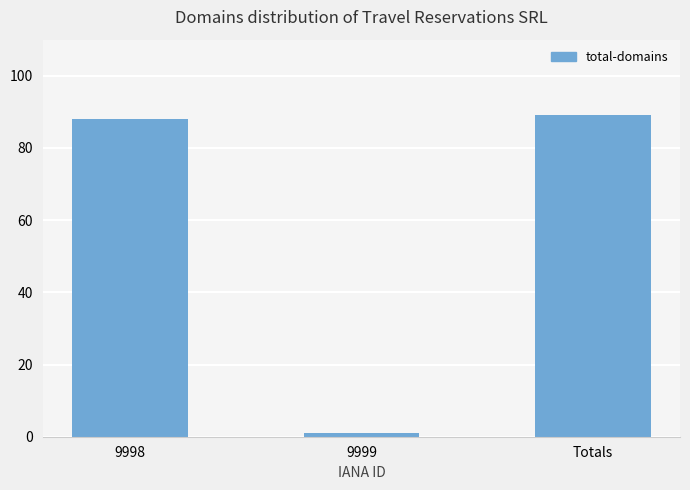

What is the approximate value at 9998, to the nearest 5?

90